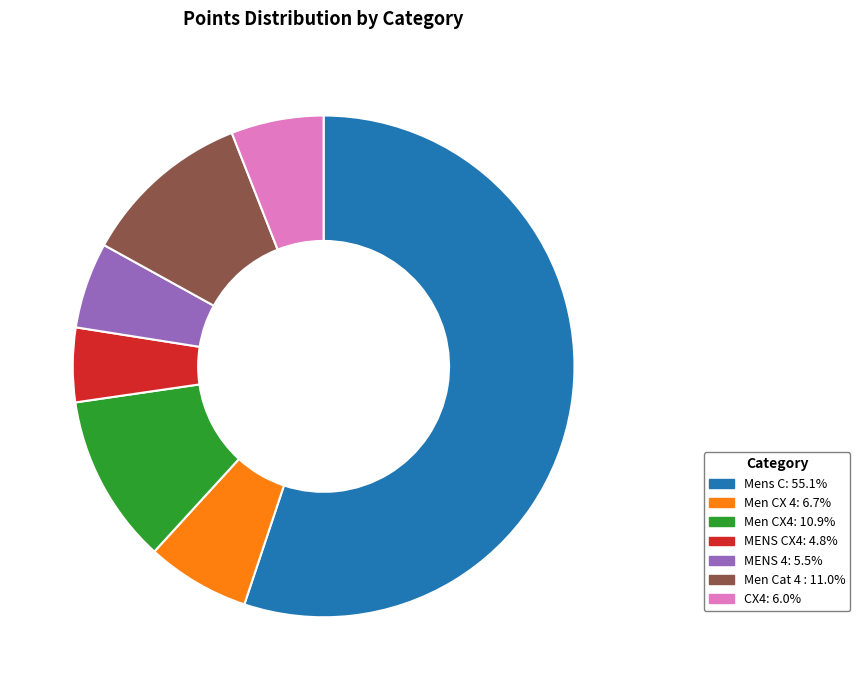

Is the sum of CX4 and Mens C greater than half?

Yes